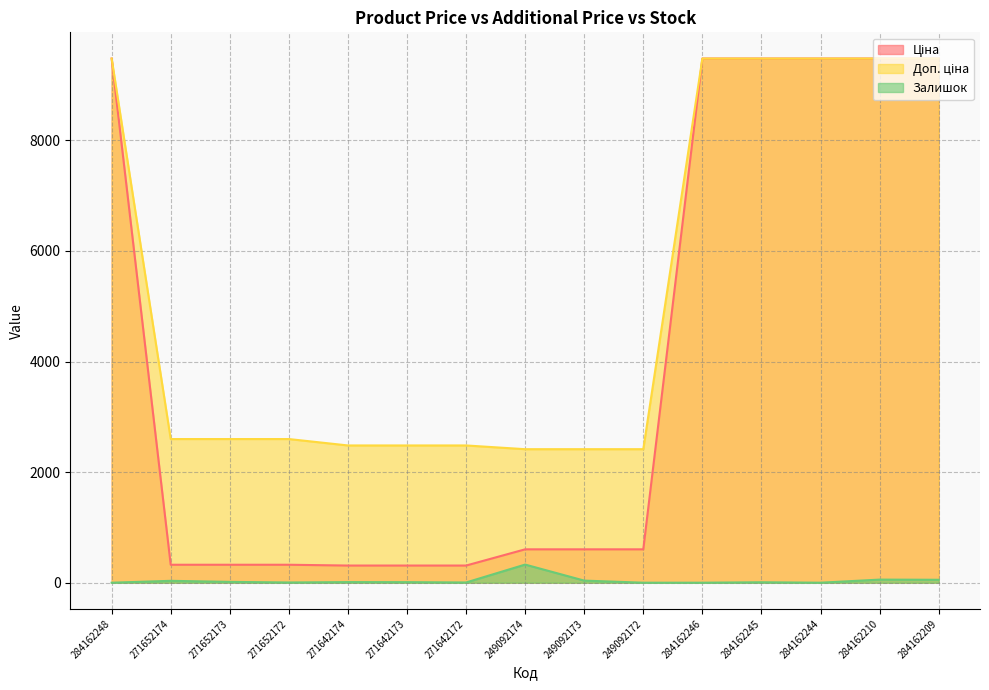

Rank the series by their average value, from lowest to highest.

Залишок, Ціна, Доп. ціна